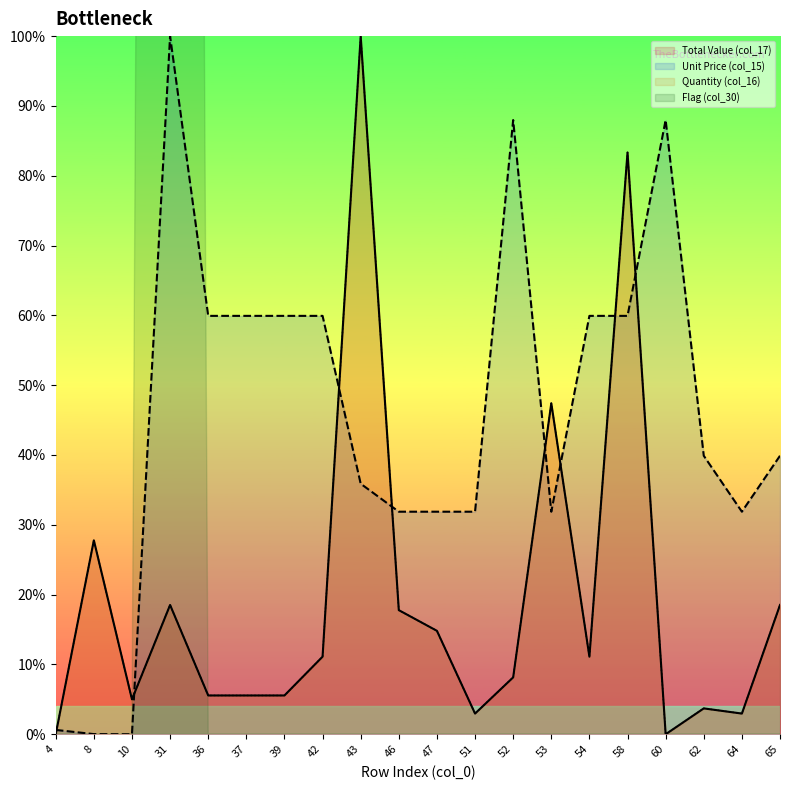

What is the value of the Total Value (col_17) point at the 10th from the left?

17.8